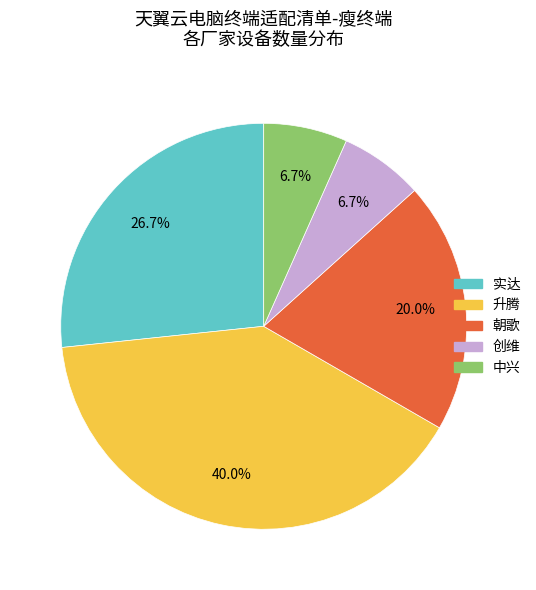

Does 创维 represent more than half of the total?

No